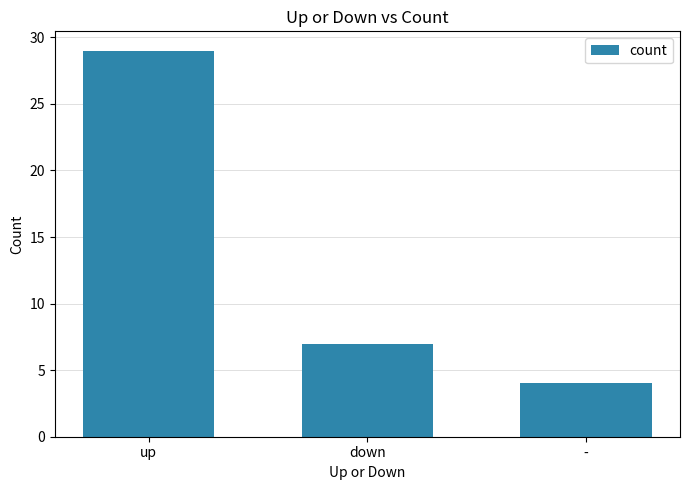

Count the values in the range 4 to 29.

3